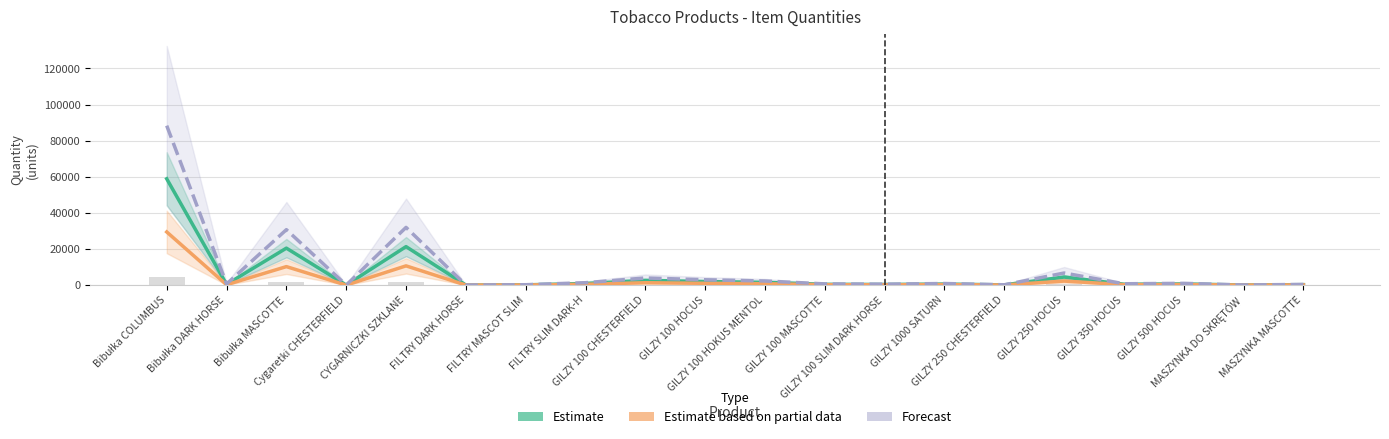

Rank the series at GILZY 350 HOCUS from lowest to highest value.

Estimate based on partial data, Estimate, Forecast